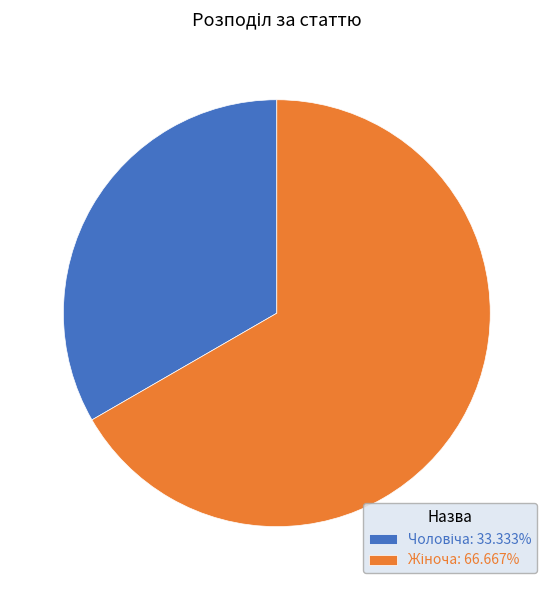

Is there any slice that represents more than half of the pie?

Yes